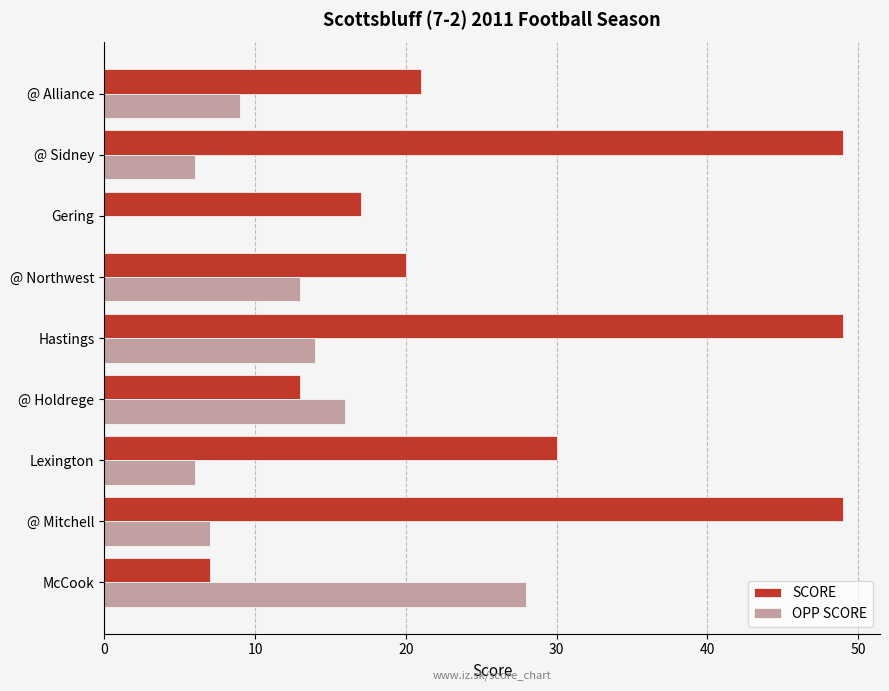

True or false: OPP SCORE has a value of 2 at @ Mitchell.

False